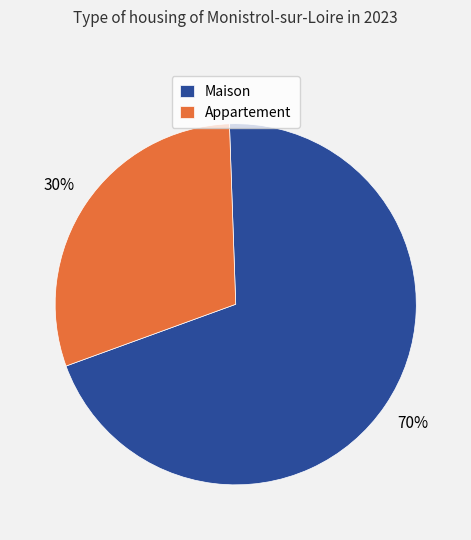

Is the sum of Maison and Appartement greater than half?

Yes